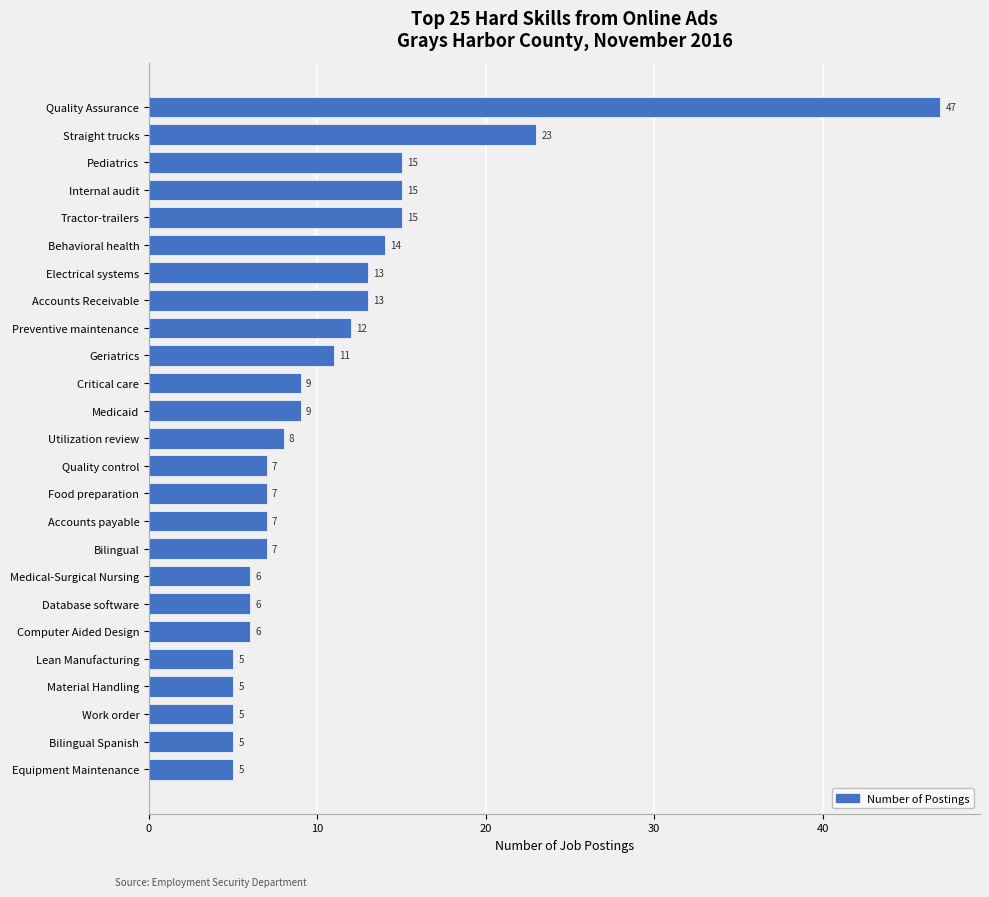

What is the change in value from Preventive maintenance to Critical care?

-3